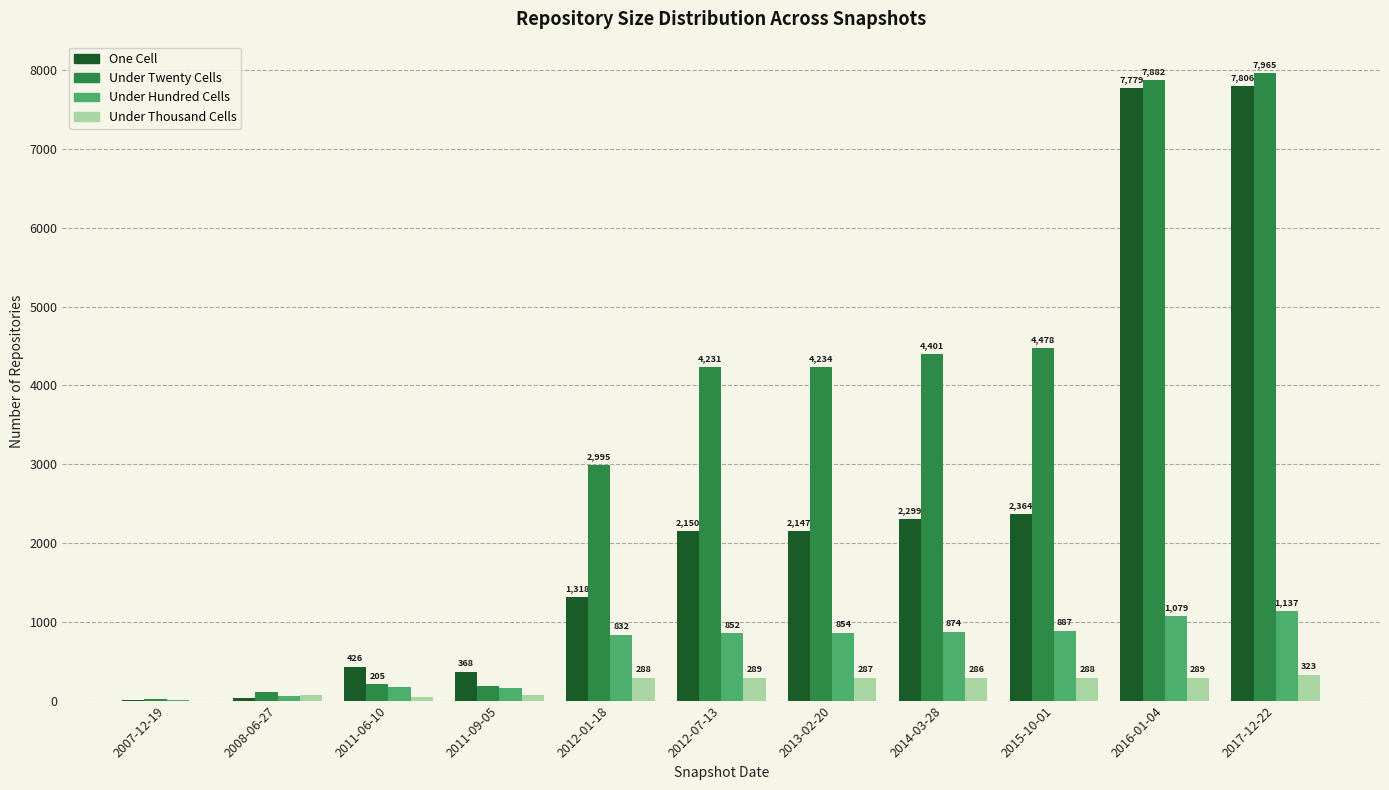

At which category is the sum across all series the highest?

2017-12-22